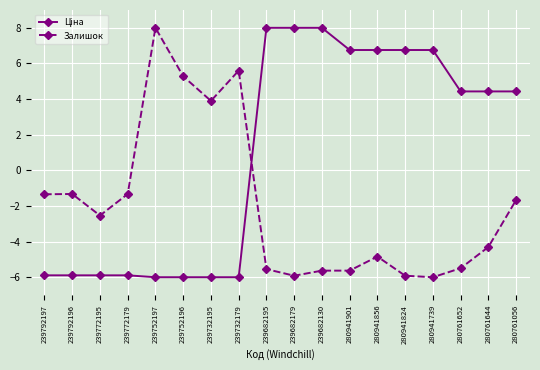

At how many categories does at least one series exceed 3?

14